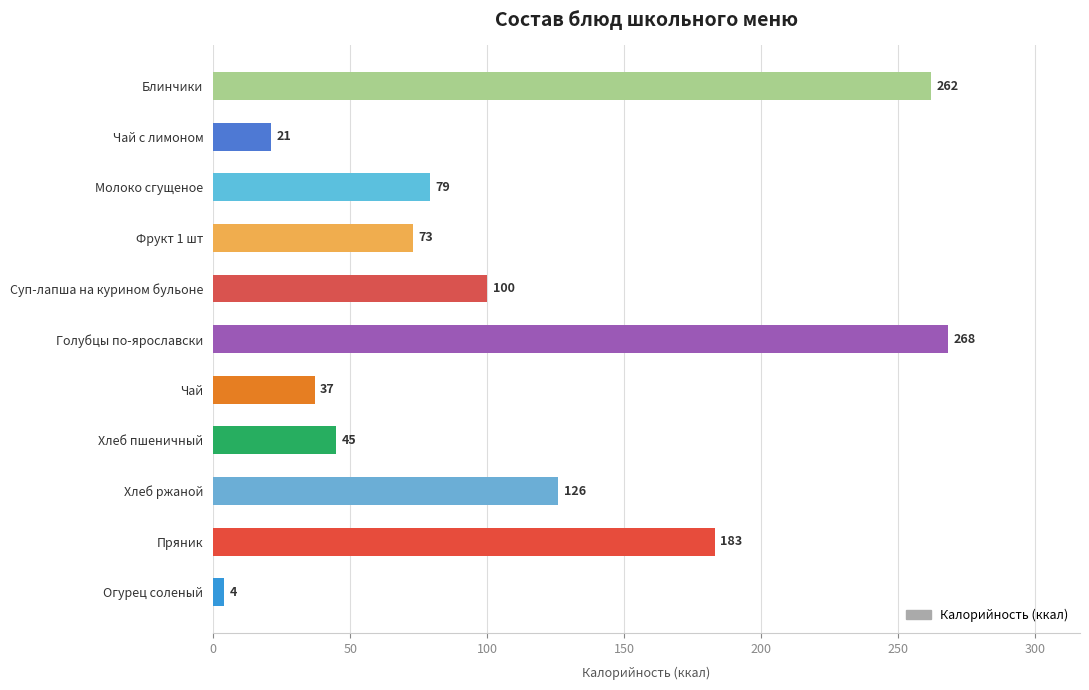

Reading top to bottom, extract all data points from this chart.

Блинчики=262	Чай с лимоном=21	Молоко сгущеное=79	Фрукт 1 шт=73	Суп-лапша на курином бульоне=100	Голубцы по-ярославски=268	Чай=37	Хлеб пшеничный=45	Хлеб ржаной=126	Пряник=183	Огурец соленый=4